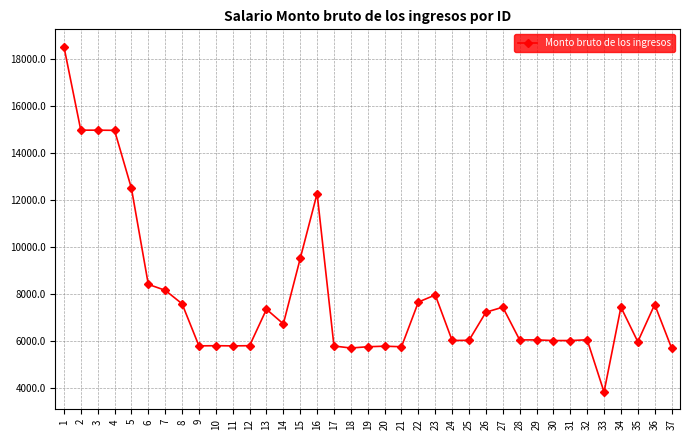

True or false: there are more than 0 points higher than both neighbors.

True